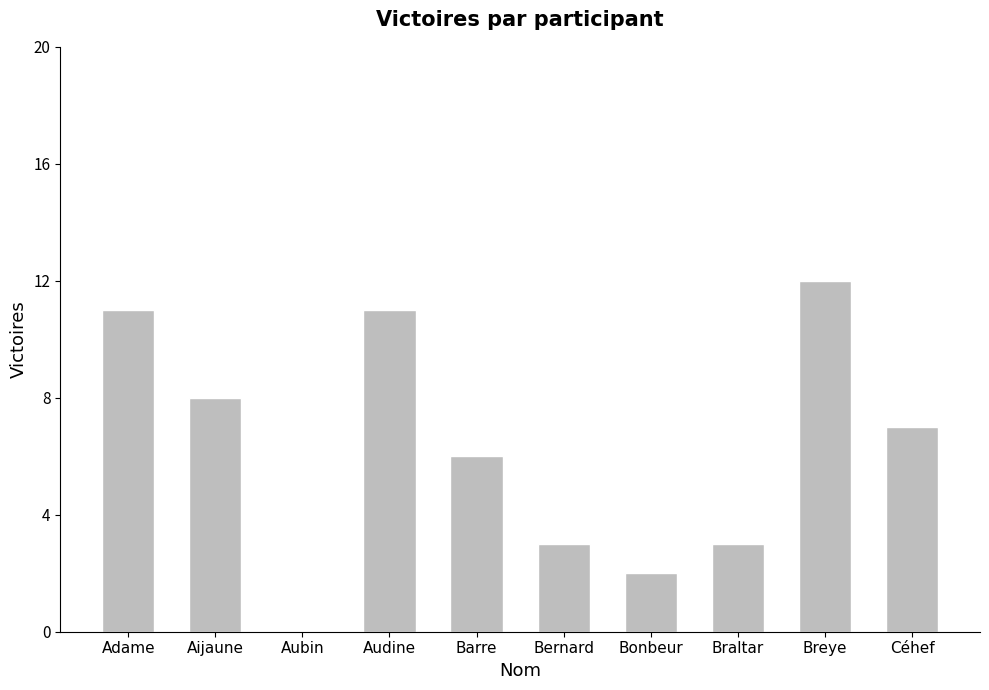

Where is the data nearest to the value 6?

Barre